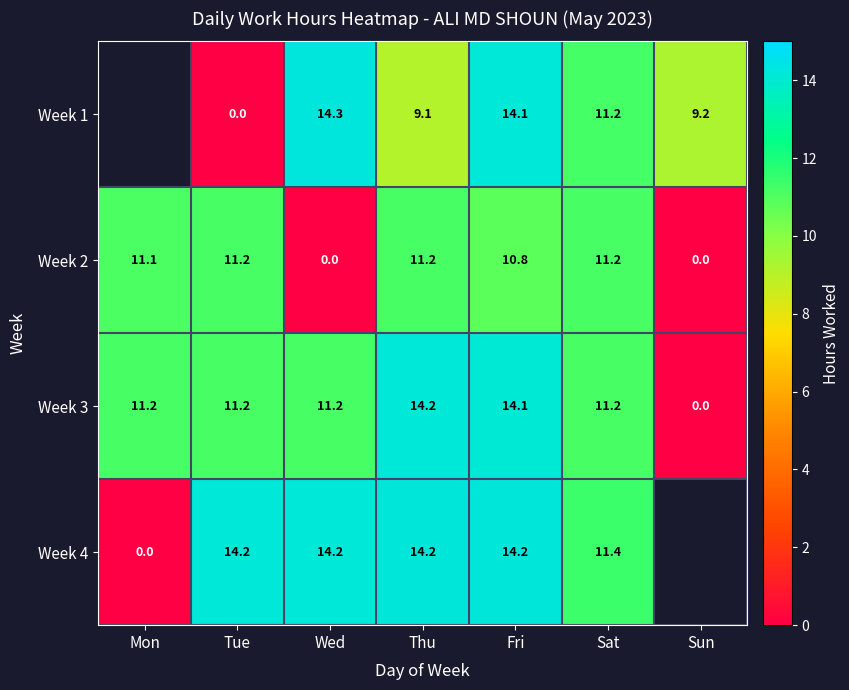

What is the difference between the maximum and minimum values in the Week 3 series?

14.2